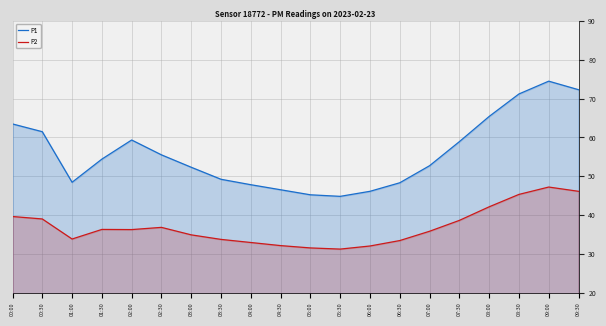

Which series has the widest spread of values?

P1